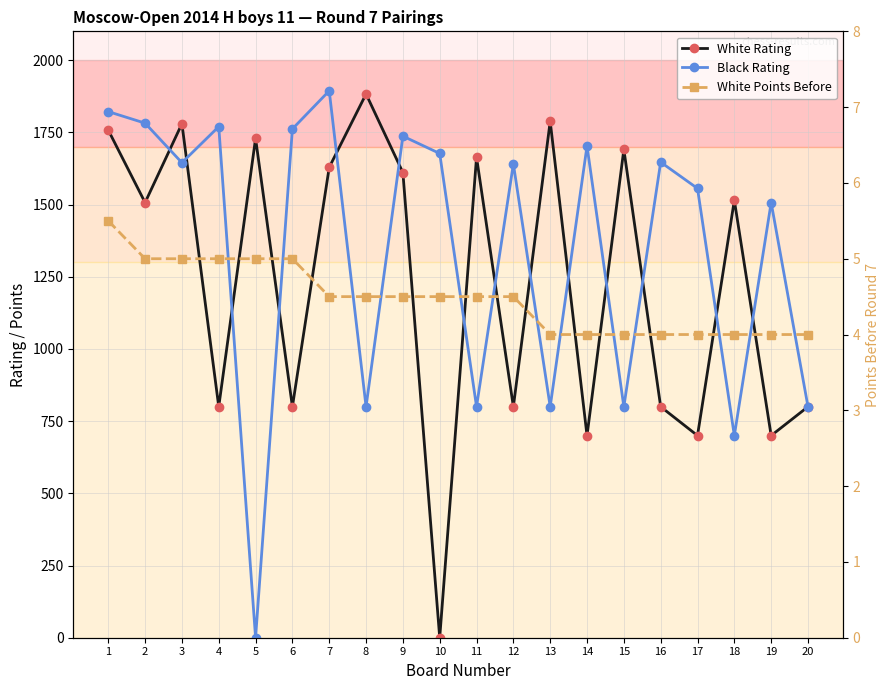

Which has a higher value, 3 or 11?

3